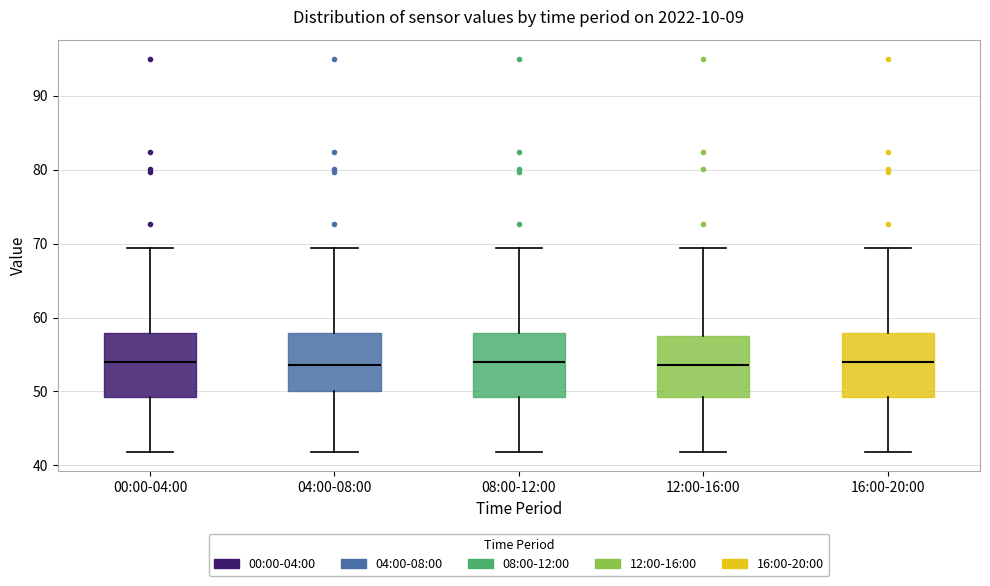

Where does the median line of the box for 00:00-04:00 sit on the y-axis? The values are not printed on the chart, so give them approximately, as read against the axis.

54